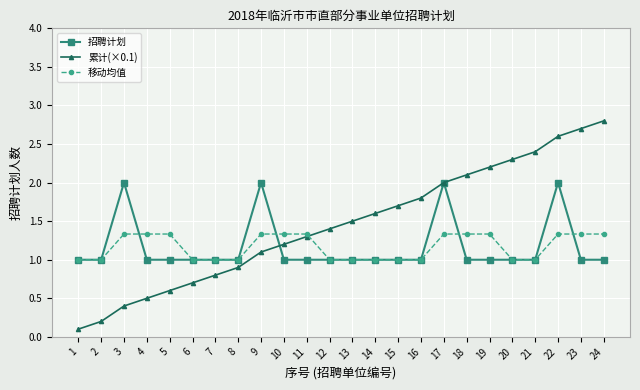

Reading right to left, extract all data points from this chart.

招聘计划: 24=1.0	23=1.0	22=2.0	21=1.0	20=1.0	19=1.0	18=1.0	17=2.0	16=1.0	15=1.0	14=1.0	13=1.0	12=1.0	11=1.0	10=1.0	9=2.0	8=1.0	7=1.0	6=1.0	5=1.0	4=1.0	3=2.0	2=1.0	1=1.0
累计(×0.1): 24=2.8	23=2.7	22=2.6	21=2.4	20=2.3	19=2.2	18=2.1	17=2.0	16=1.8	15=1.7	14=1.6	13=1.5	12=1.4	11=1.3	10=1.2	9=1.1	8=0.9	7=0.8	6=0.7	5=0.6	4=0.5	3=0.4	2=0.2	1=0.1
移动均值: 24=1.3	23=1.3	22=1.3	21=1.0	20=1.0	19=1.3	18=1.3	17=1.3	16=1.0	15=1.0	14=1.0	13=1.0	12=1.0	11=1.3	10=1.3	9=1.3	8=1.0	7=1.0	6=1.0	5=1.3	4=1.3	3=1.3	2=1.0	1=1.0